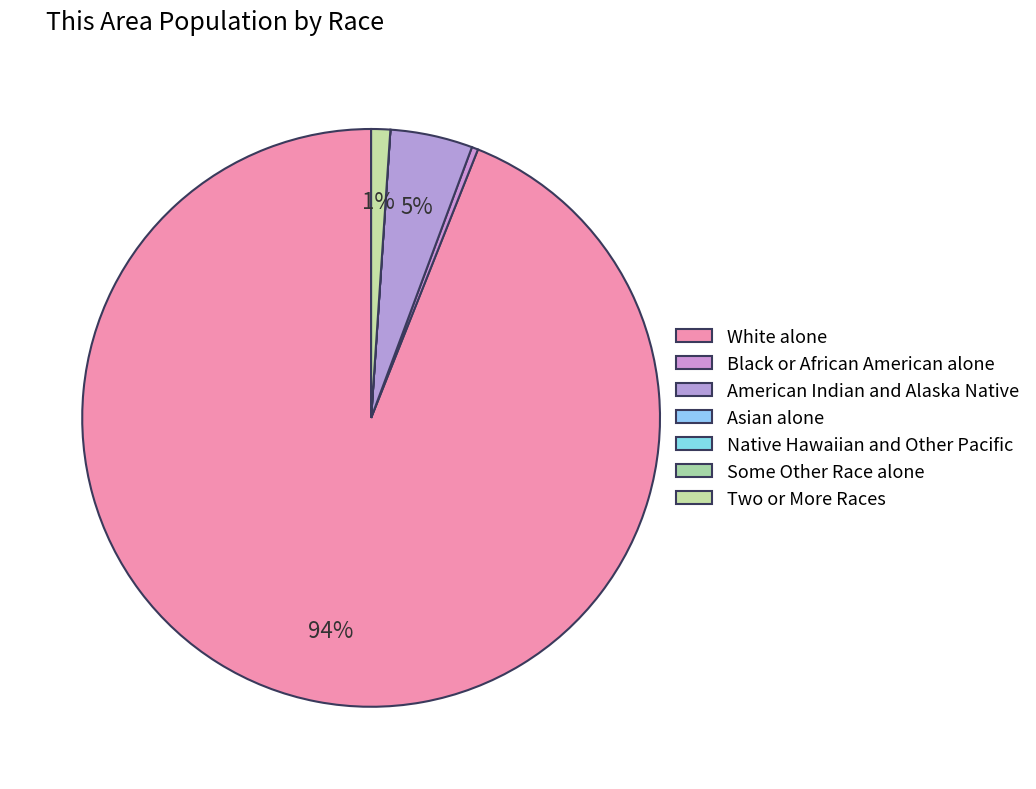

How much of the chart is everything except Two or More Races?

98.9%